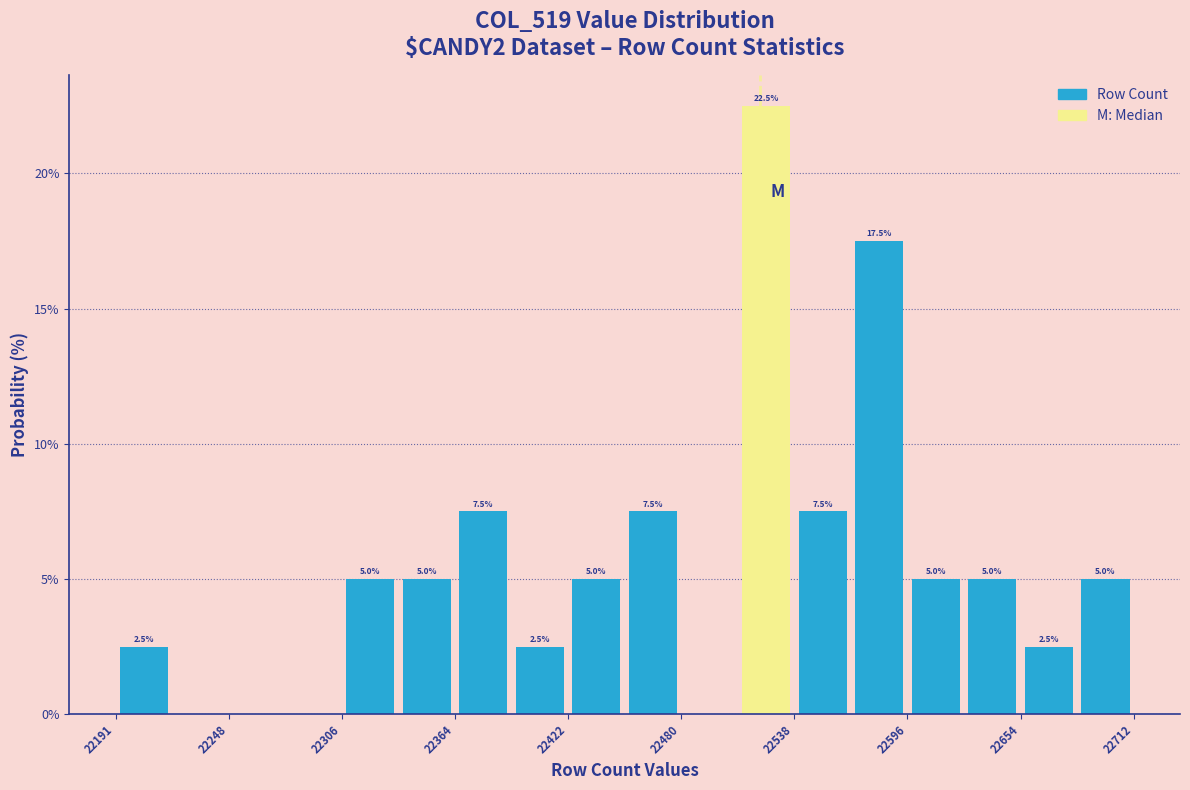

Around what value on the x-axis is the tallest bar? Give the approximate position of its centre, as read against the axis.

22520